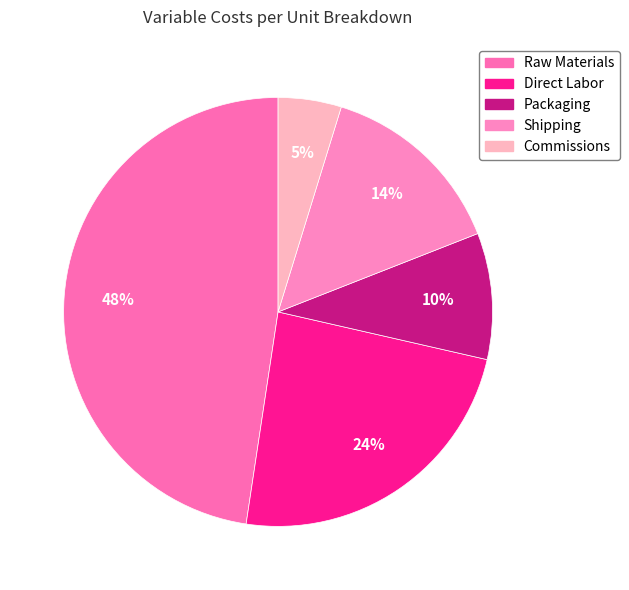

Which slice is the largest?

Raw Materials